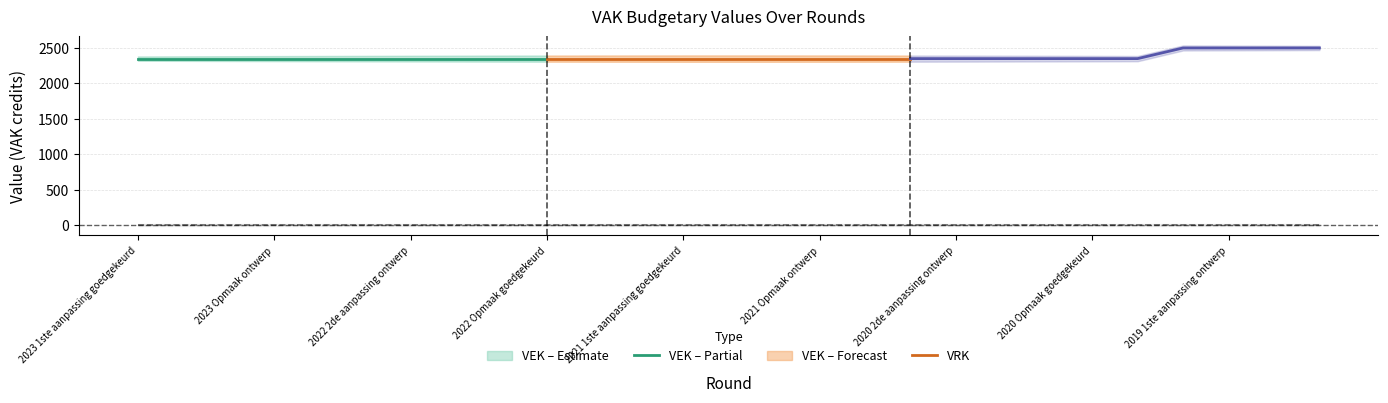

What is the label of the 1st point from the right?

2019 opmaak ontwerp